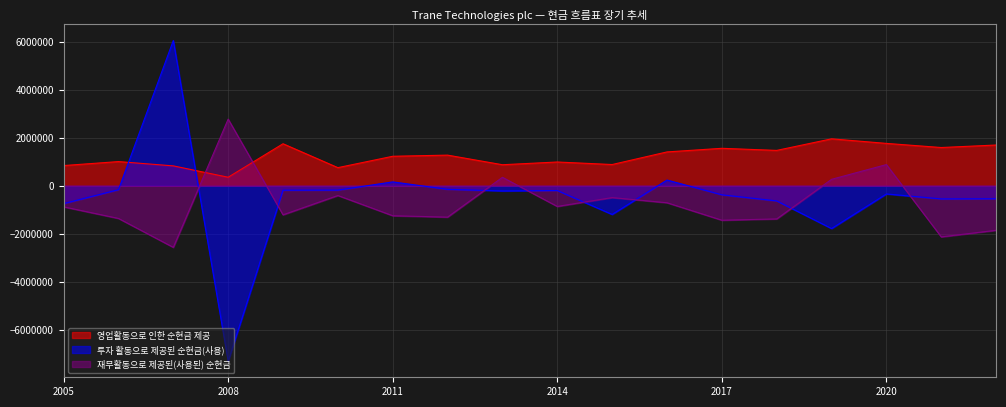

Is the value of 투자 활동으로 제공된 순현금(사용) at 2015 greater than the value of 재무활동으로 제공된(사용된) 순현금 at 2009?

Yes